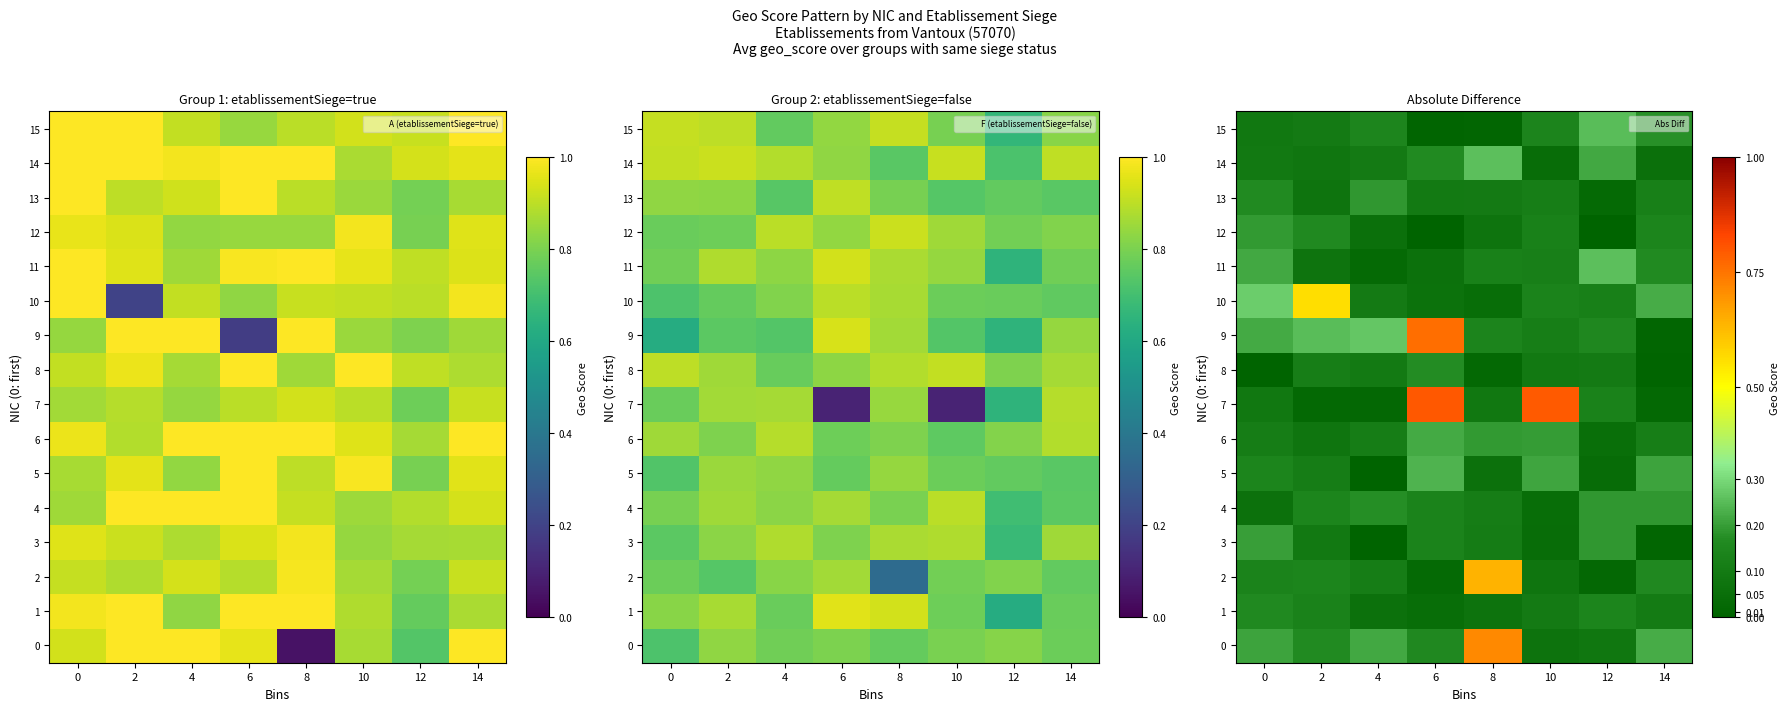

The value of 0 at 14 is 0.2. True or false?

True